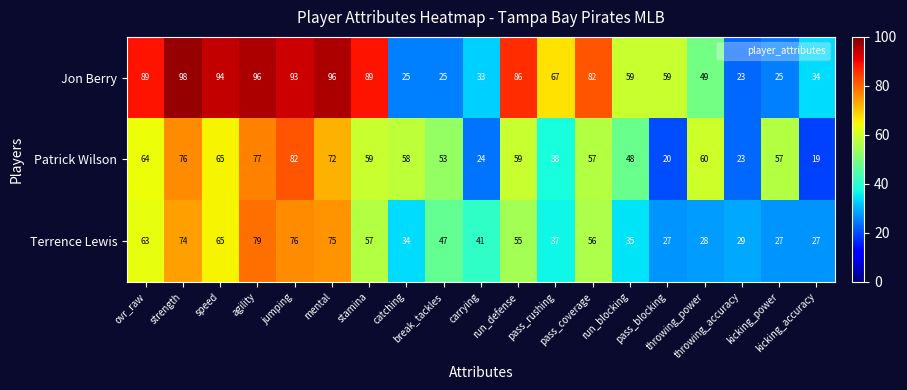

What is the difference between the maximum and minimum values in the Terrence Lewis series?

52